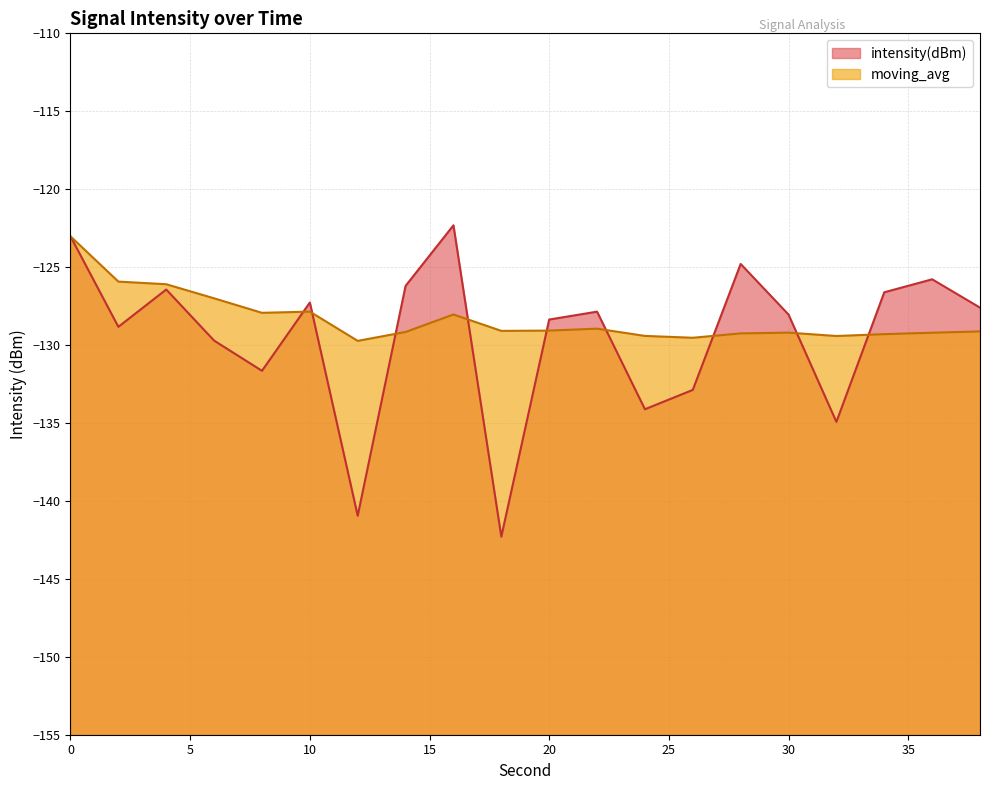

What is the average value of the moving_avg series?

-128.3